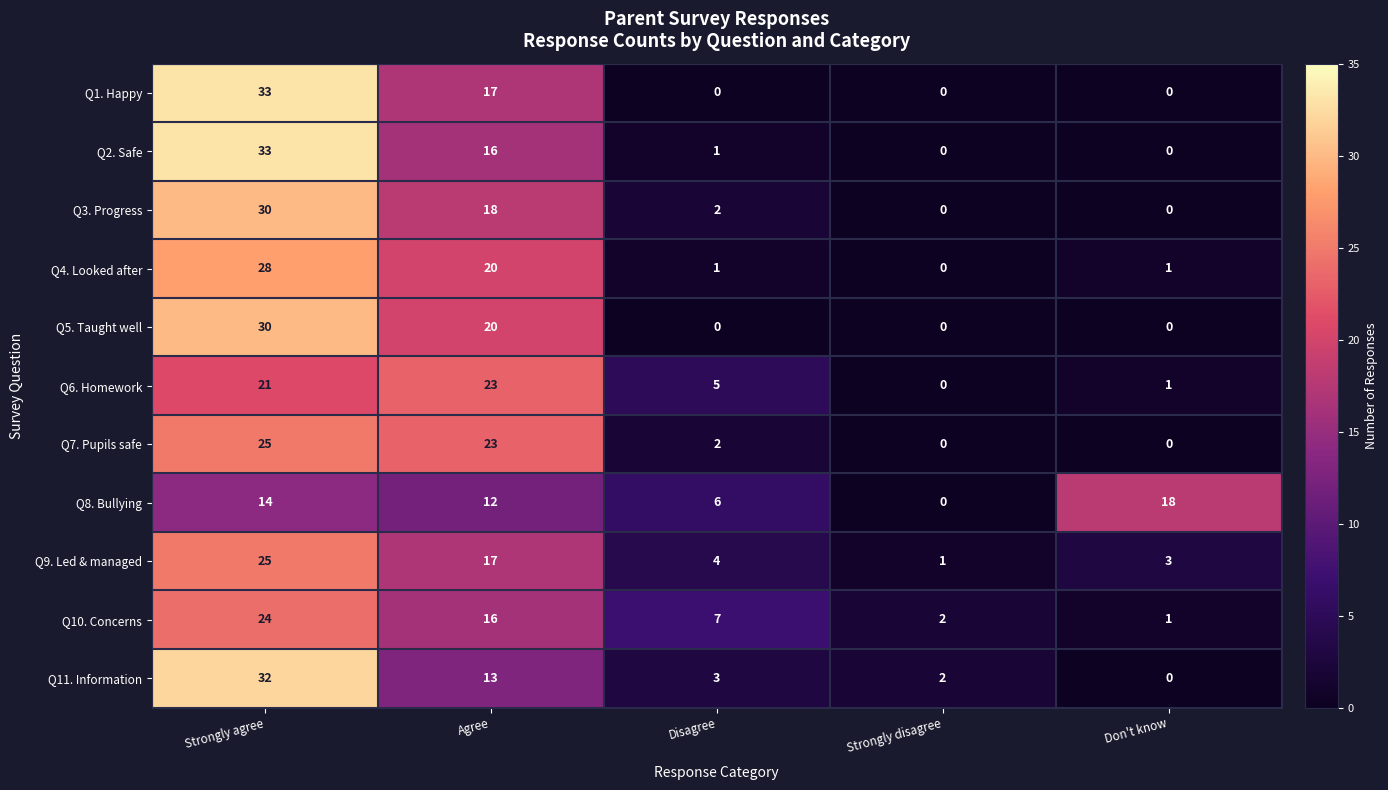

How many distinct data groups are displayed?

11